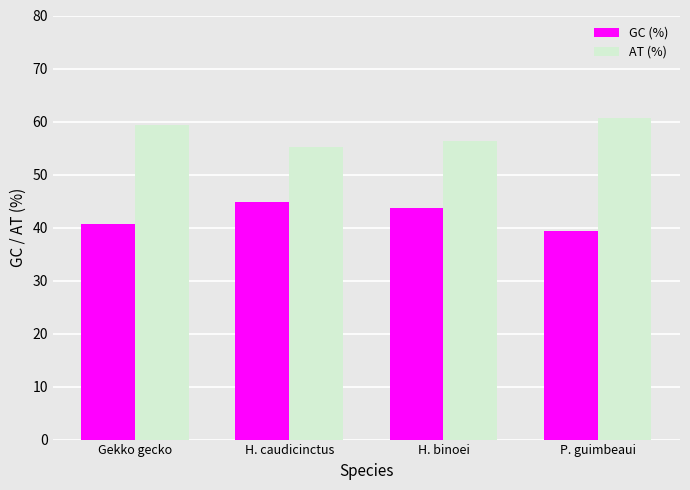

What is the spread (max minus min) of values at H. caudicinctus?

10.2